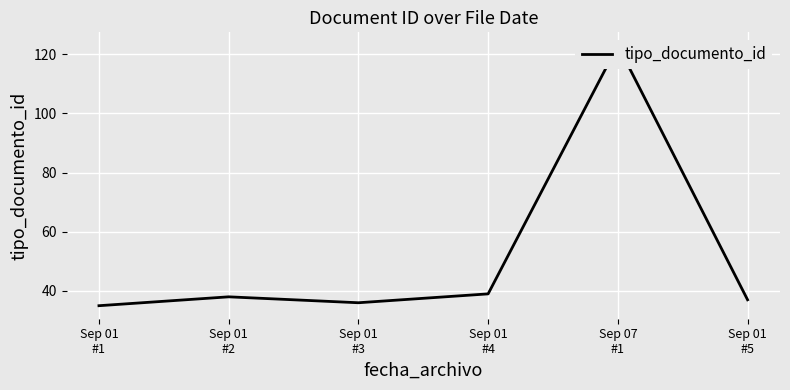

Reading left to right, list all the values displayed in this chart.

35	38	36	39	123	37